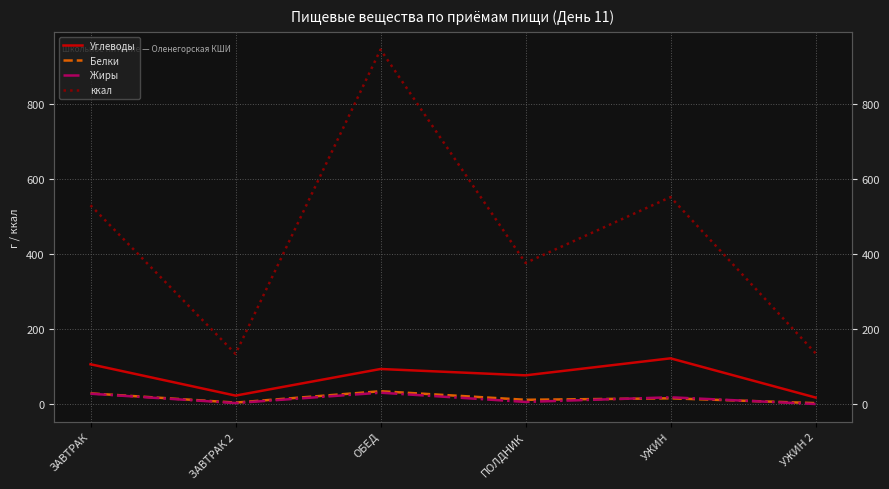

What are all the series names shown in the legend?

Углеводы, Белки, Жиры, ккал